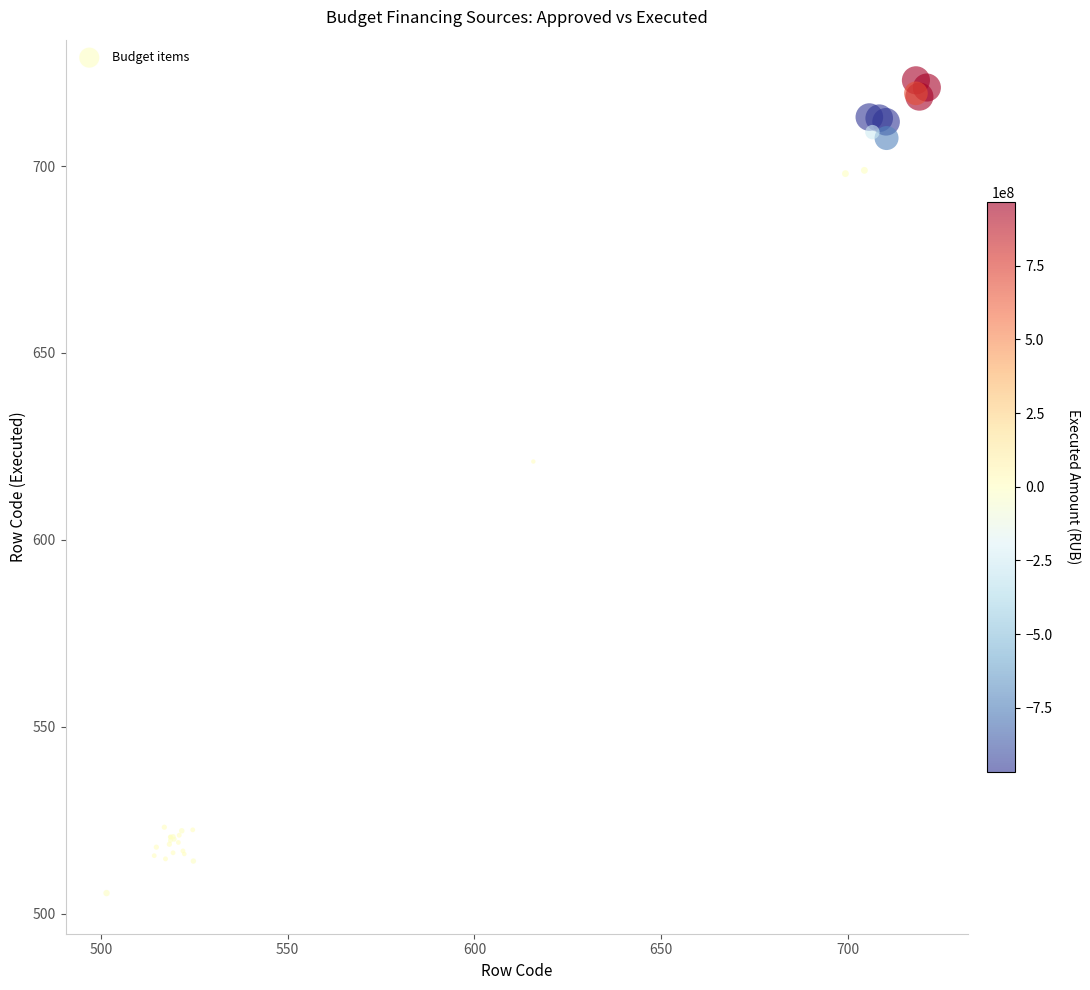

What Y value in the scatter plot is closest to 614?

621.0